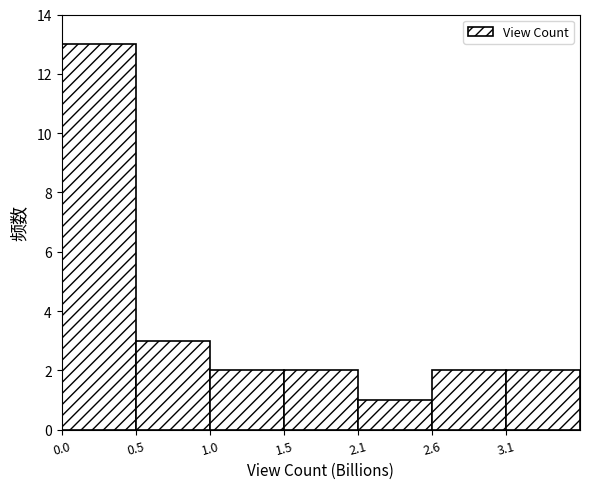

Reading left to right, what are all the values shown in this chart?

0.0=13	0.5=3	1.0=2	1.5=2	2.1=1	2.6=2	3.1=2